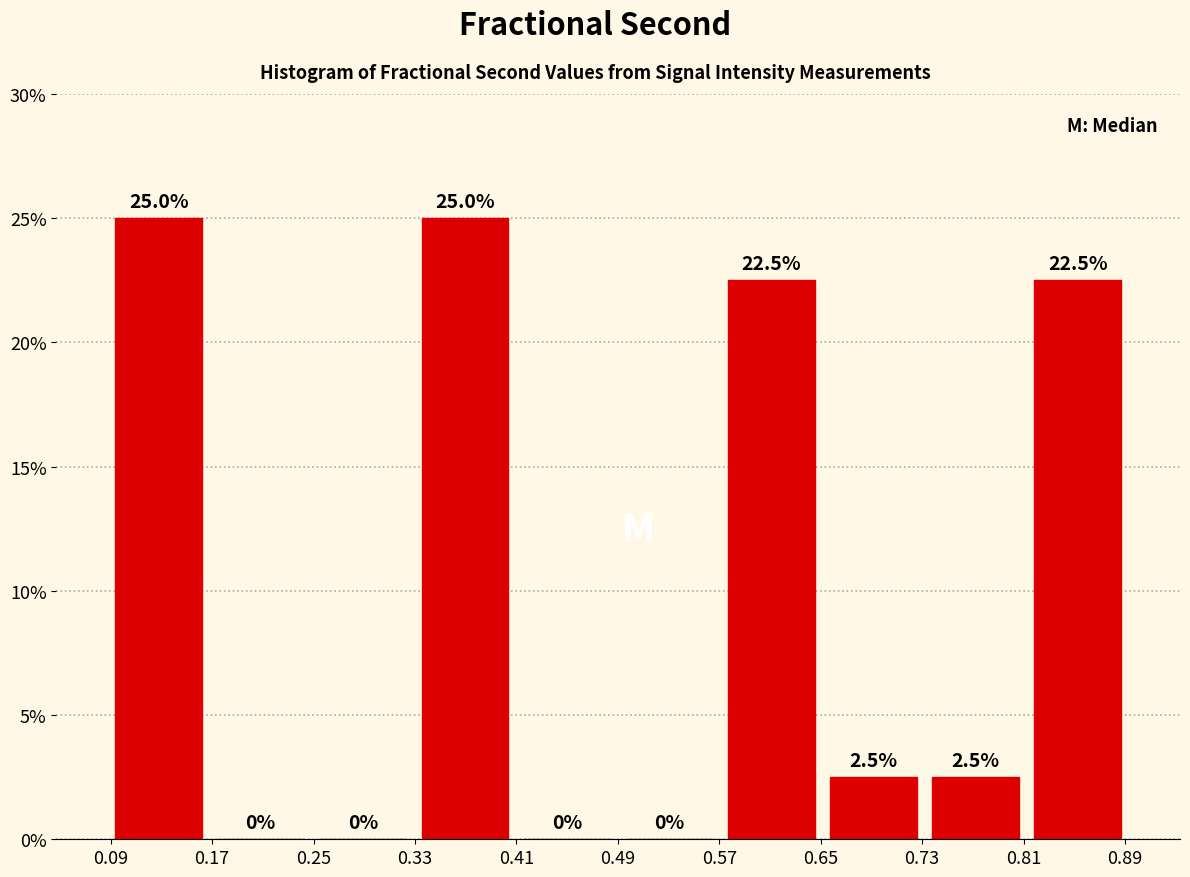

Reading left to right, transcribe this chart: for each bar, give the range it covers on the x-axis and its height. The bar edges are not printed on the chart, so give them approximately, as read against the axis.

0.09 to 0.17: 25.0
0.17 to 0.25: 0.0
0.25 to 0.33: 0.0
0.33 to 0.41: 25.0
0.41 to 0.49: 0.0
0.49 to 0.57: 0.0
0.57 to 0.65: 22.5
0.65 to 0.73: 2.5
0.73 to 0.81: 2.5
0.81 to 0.89: 22.5